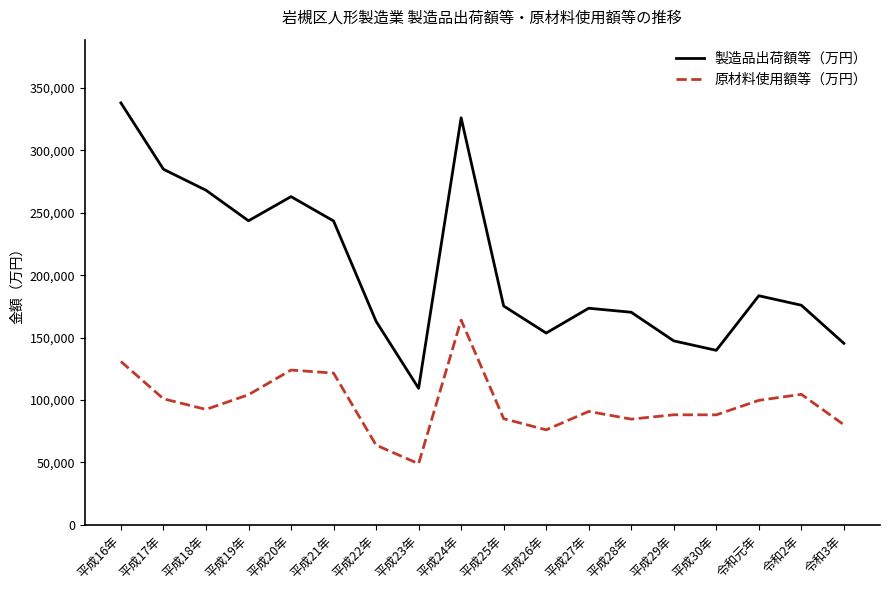

True or false: 製造品出荷額等（万円） has more than 0 interior local peaks.

True